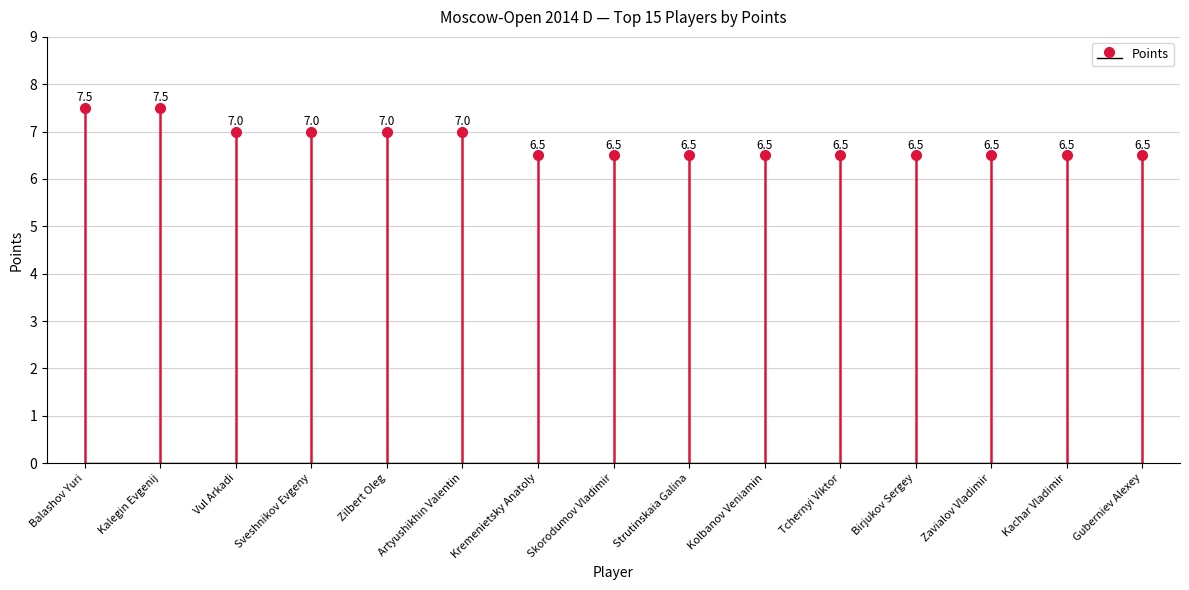

What is the difference between the maximum and minimum values?

1.0